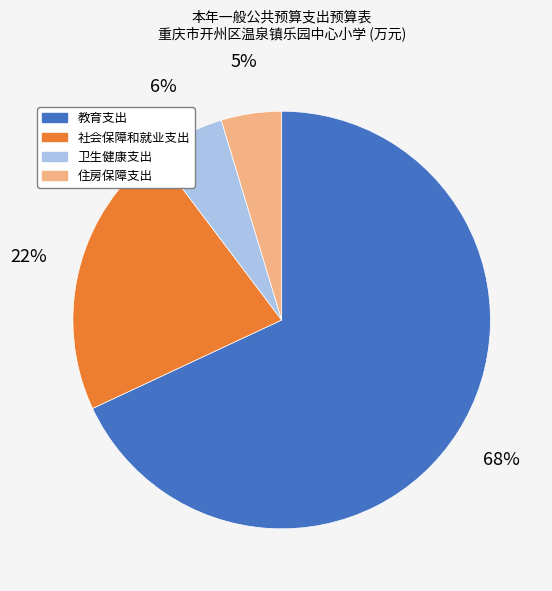

Which slice is the smallest?

住房保障支出